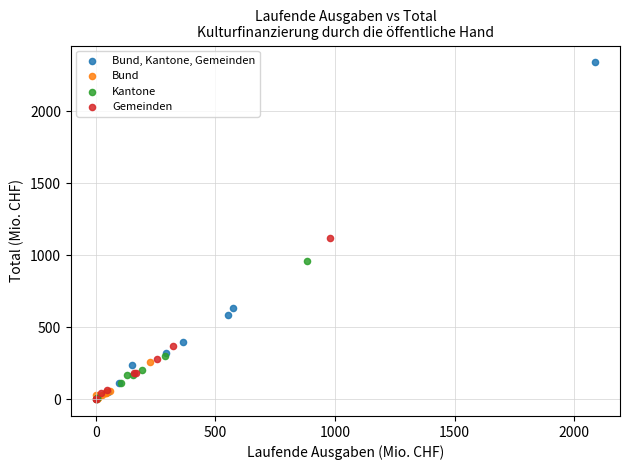

Which series contains the highest Y value?

Bund, Kantone, Gemeinden